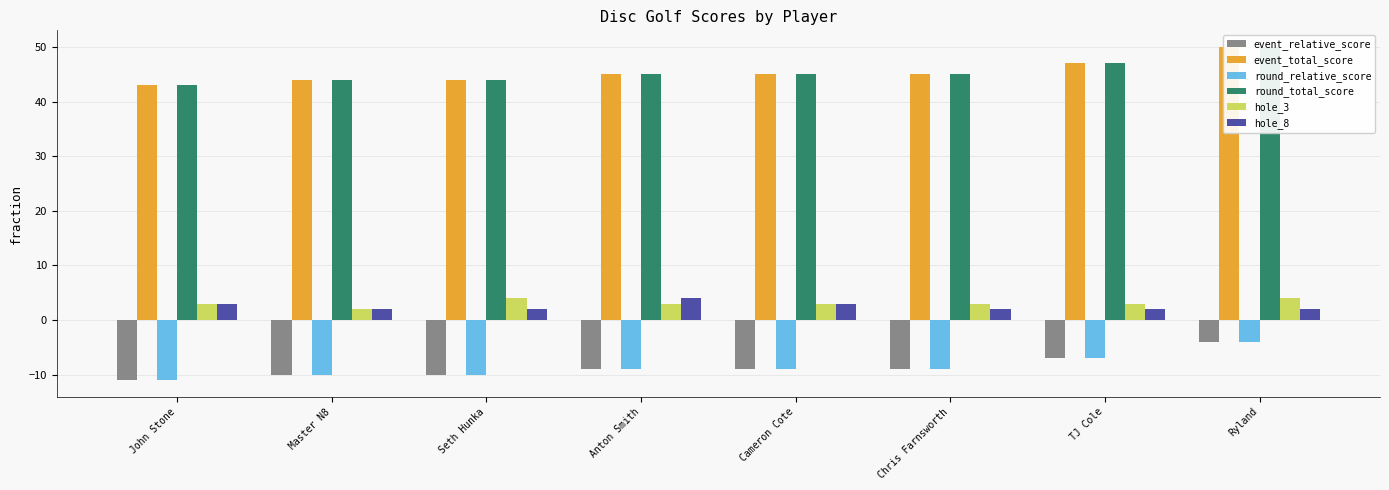

How many values in the round_total_score series are below 45?

3